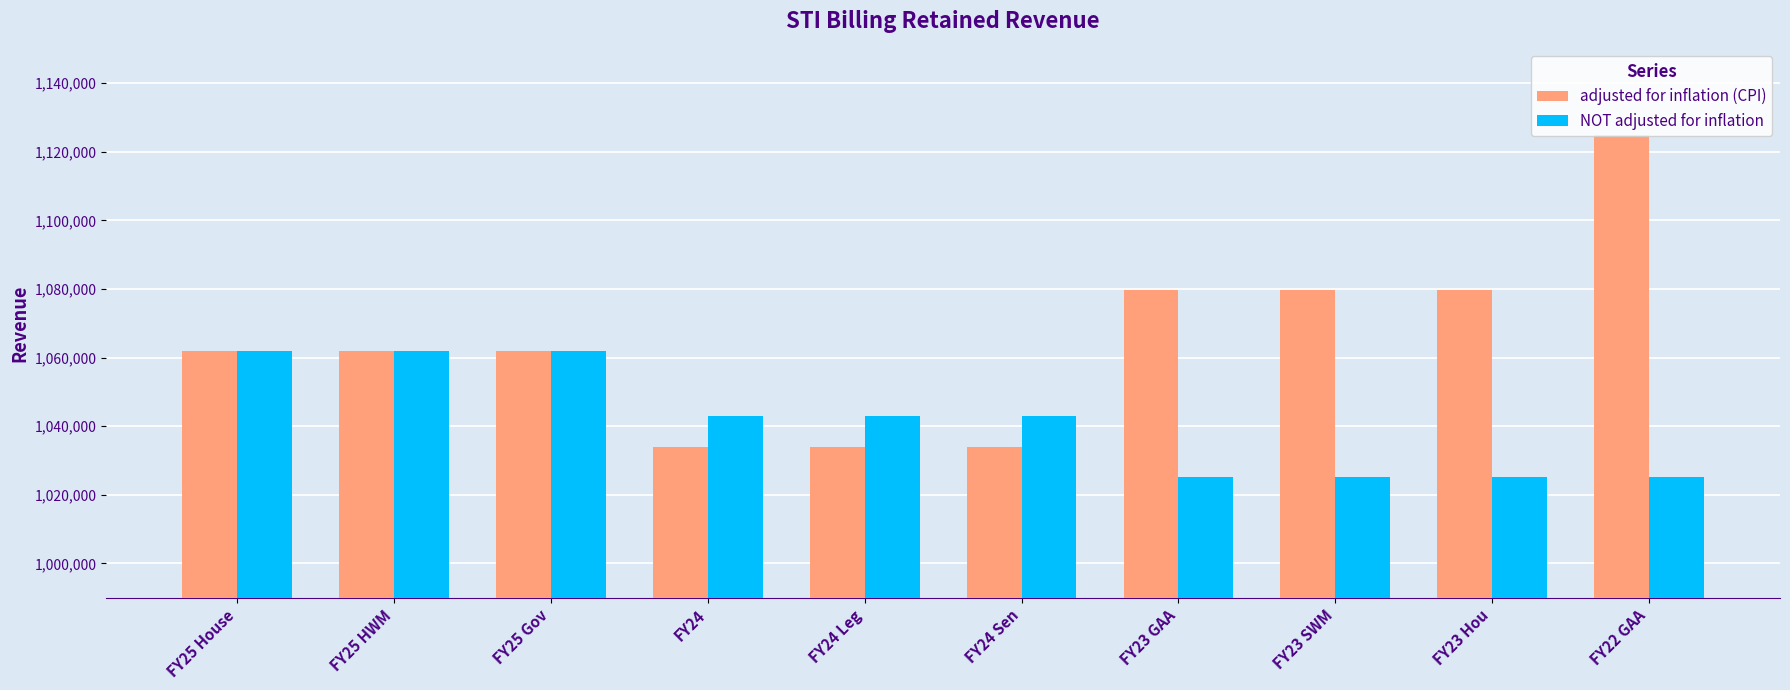

Rank the series at FY24 Leg from lowest to highest value.

adjusted for inflation (CPI), NOT adjusted for inflation